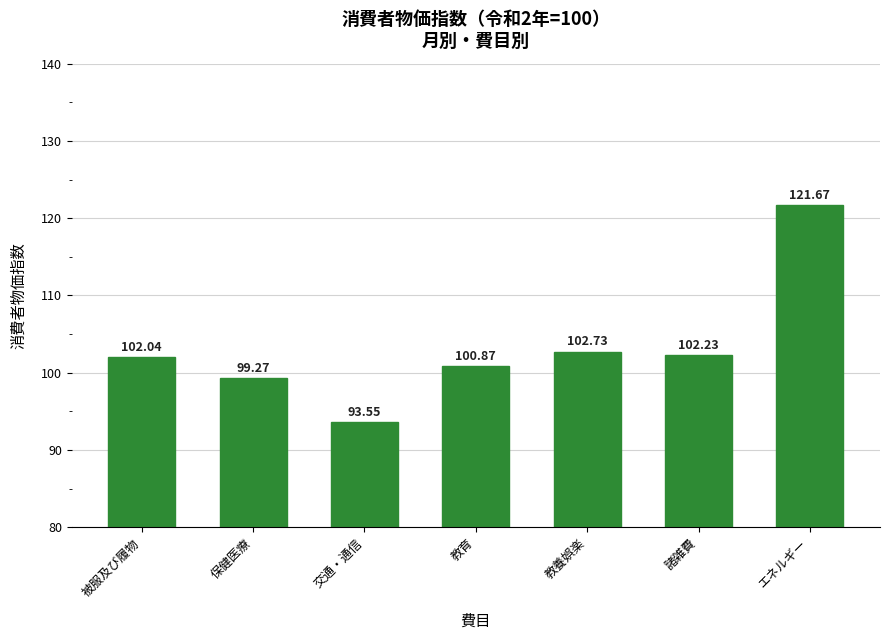

What is the label of the 5th bar from the right?

交通・通信